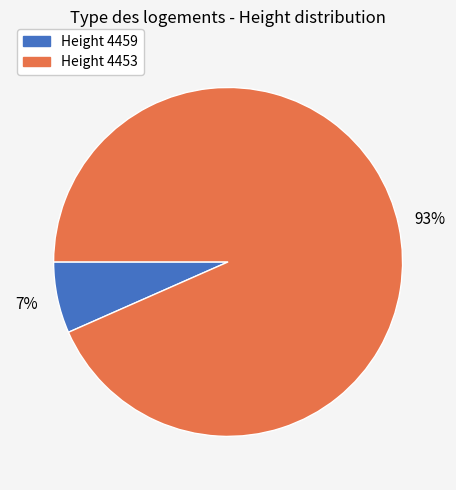

Count the number of slices in the pie.

2